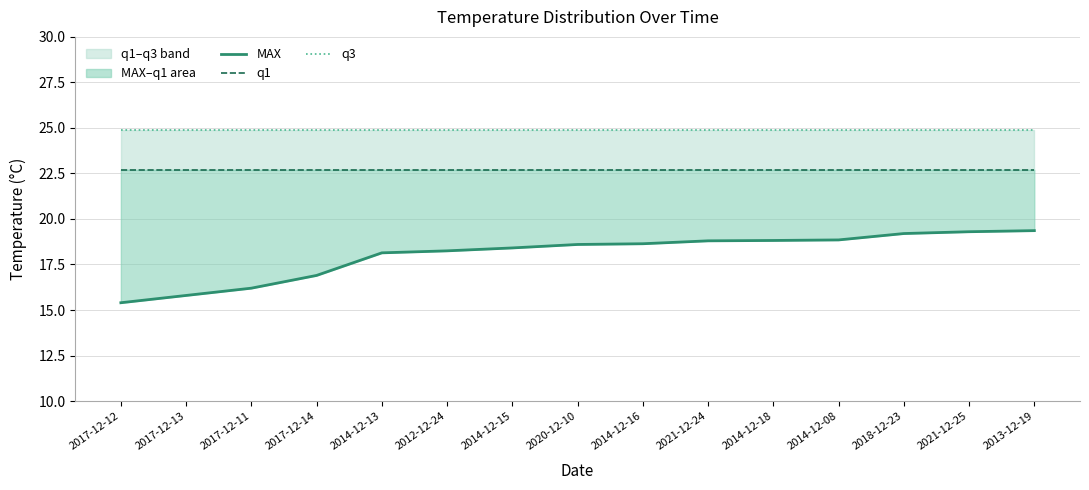

True or false: MAX and q3 intersect in this chart.

False